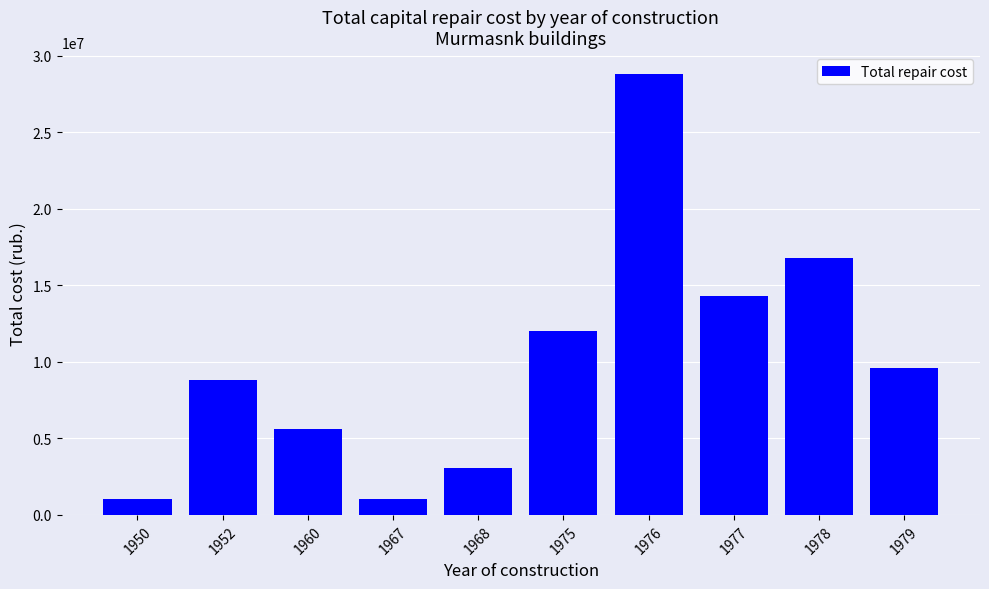

What is the ratio of the value at 1977 to the value at 1978?

0.9